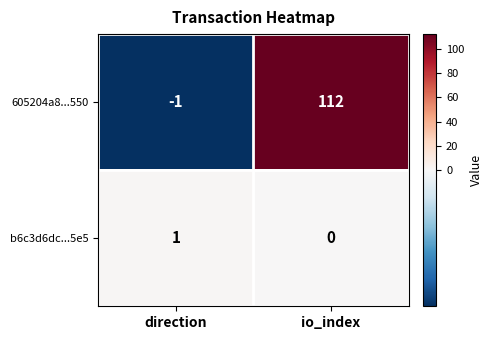

What is the approximate value of 605204a8...550 at io_index, to the nearest 50?

100